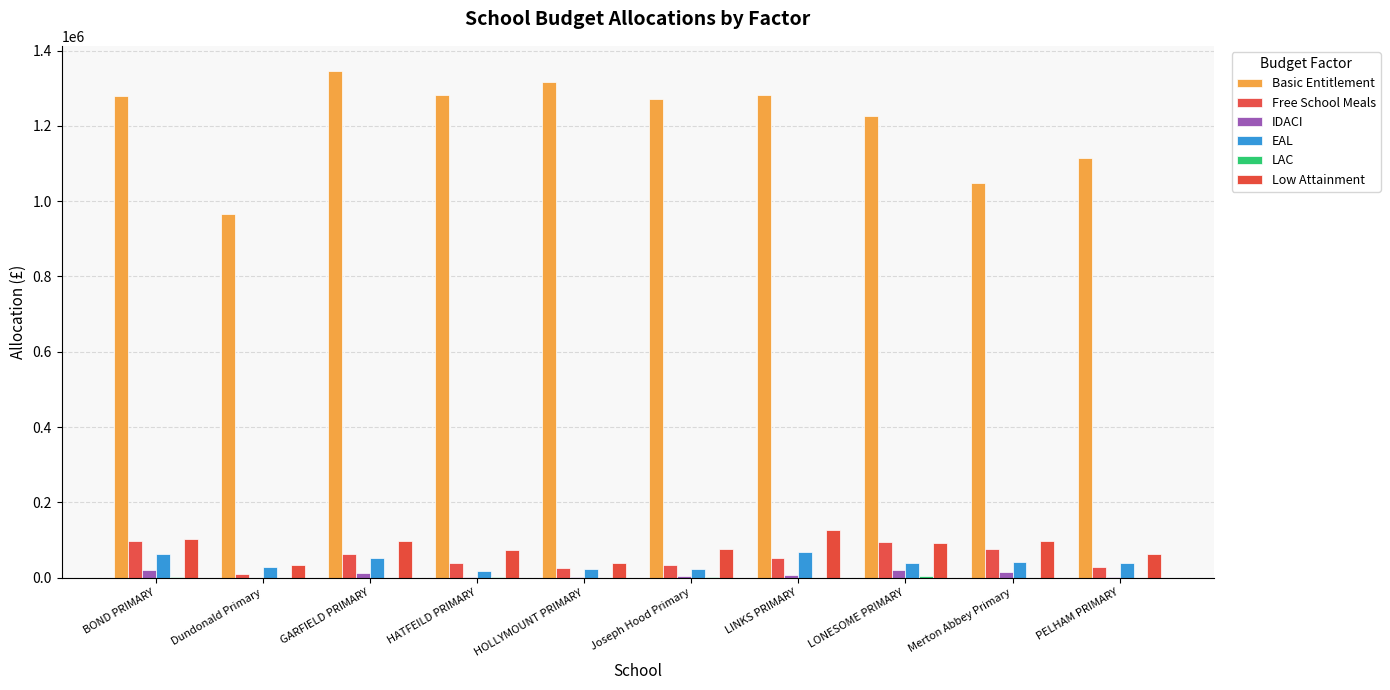

At which category does the chart reach its minimum across all series?

Dundonald Primary